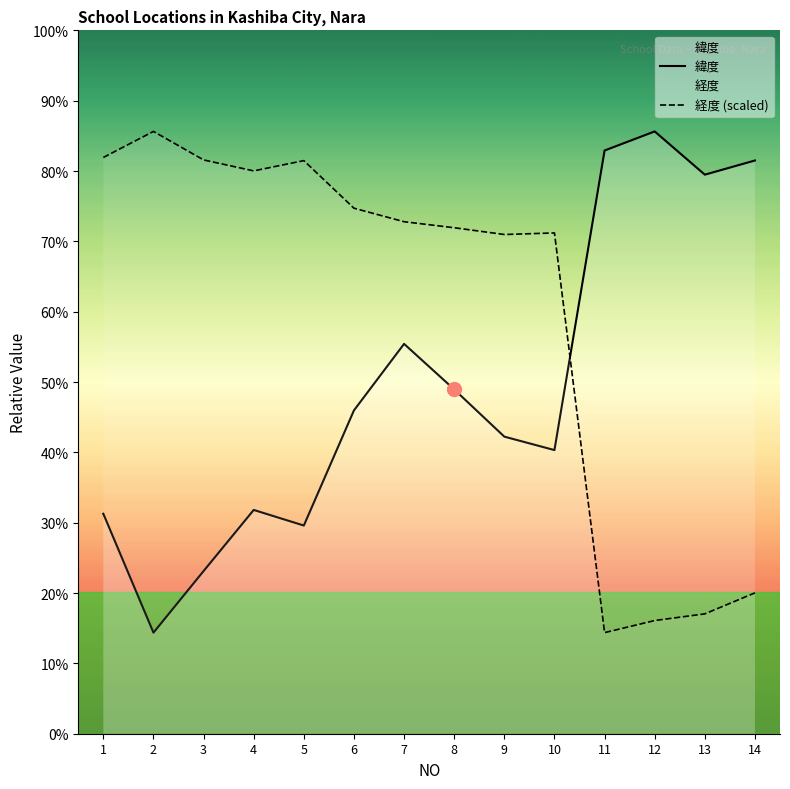

What are all the series names shown in the legend?

緯度, 経度 (scaled)